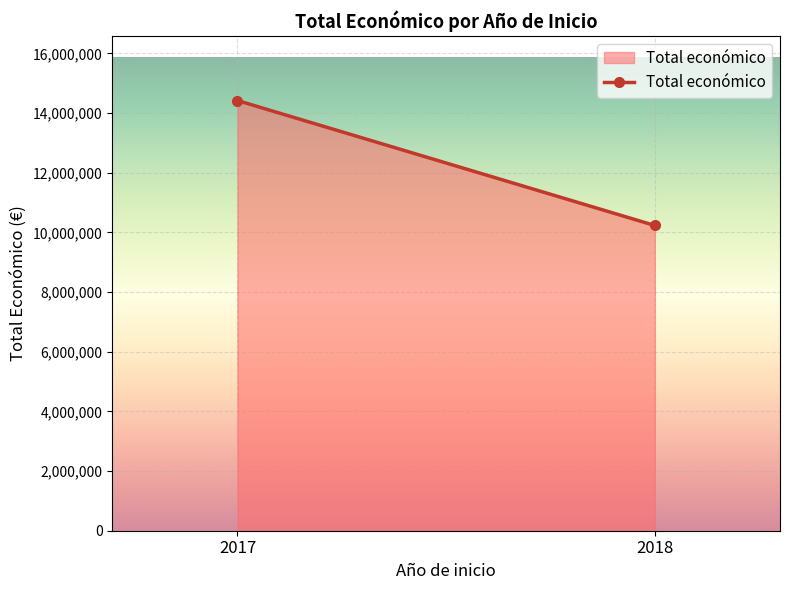

Which has a higher value, 2017 or 2018?

2017